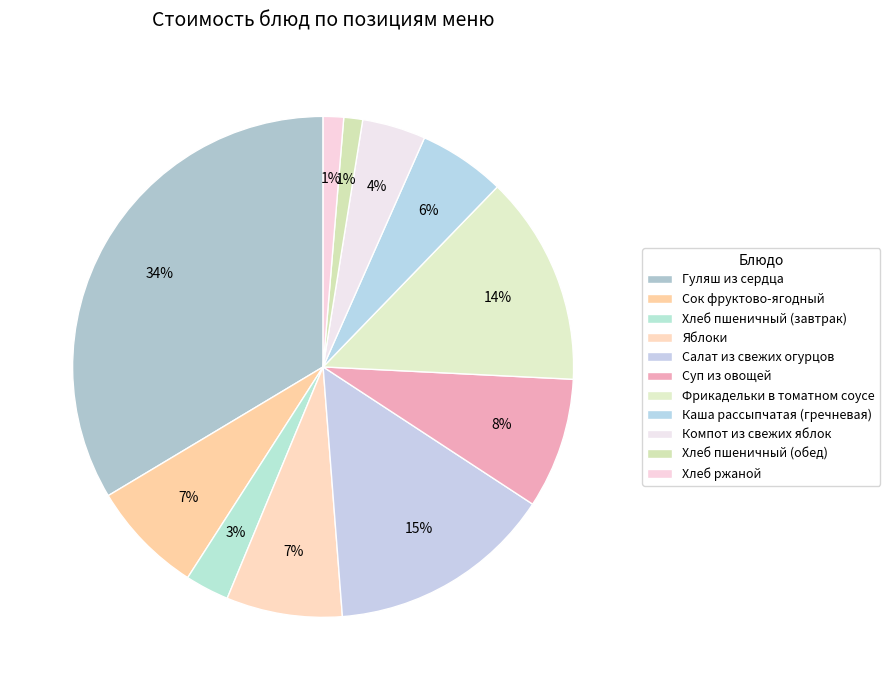

Count the number of slices in the pie.

11